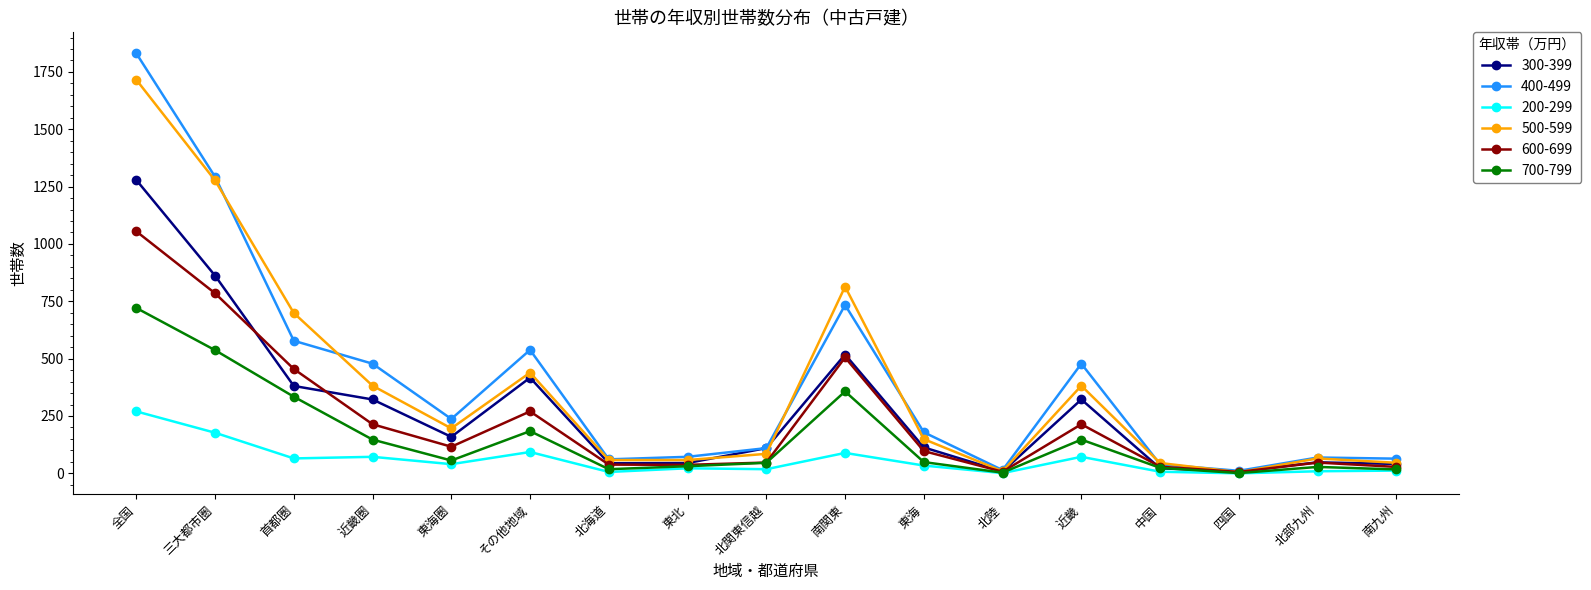

Which series changed the most between 東海圏 and 東北?

400-499